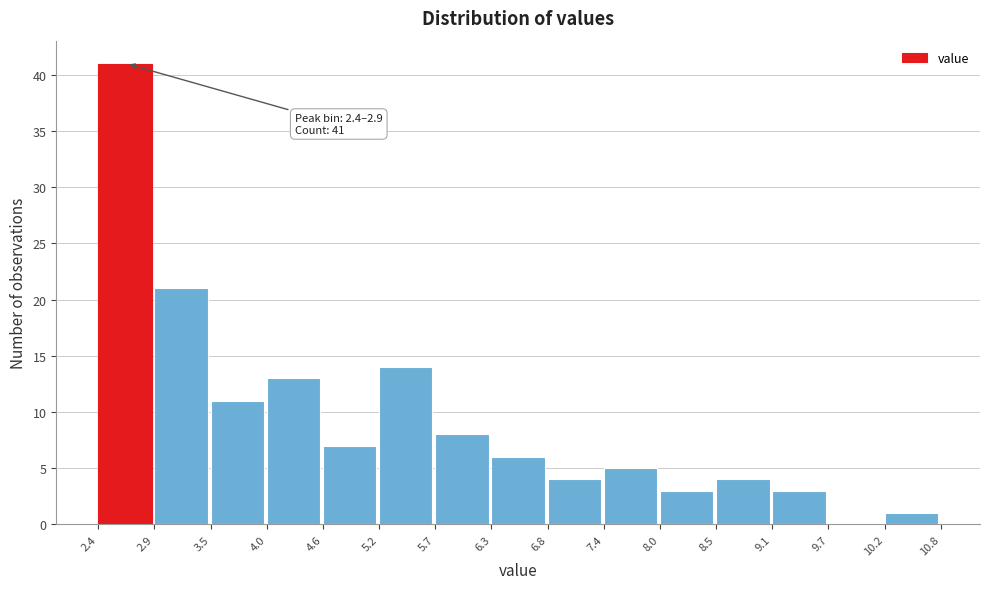

Which range on the x-axis has the tallest bar?

2.4 to 2.9